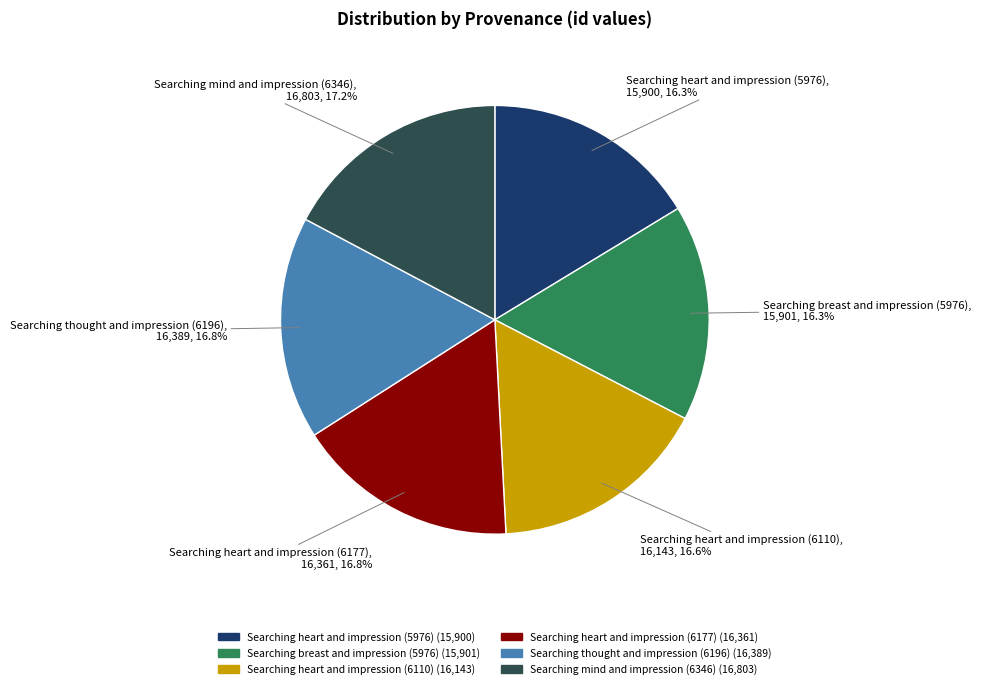

What percentage is NOT represented by Searching breast and impression (5976)?

83.7%